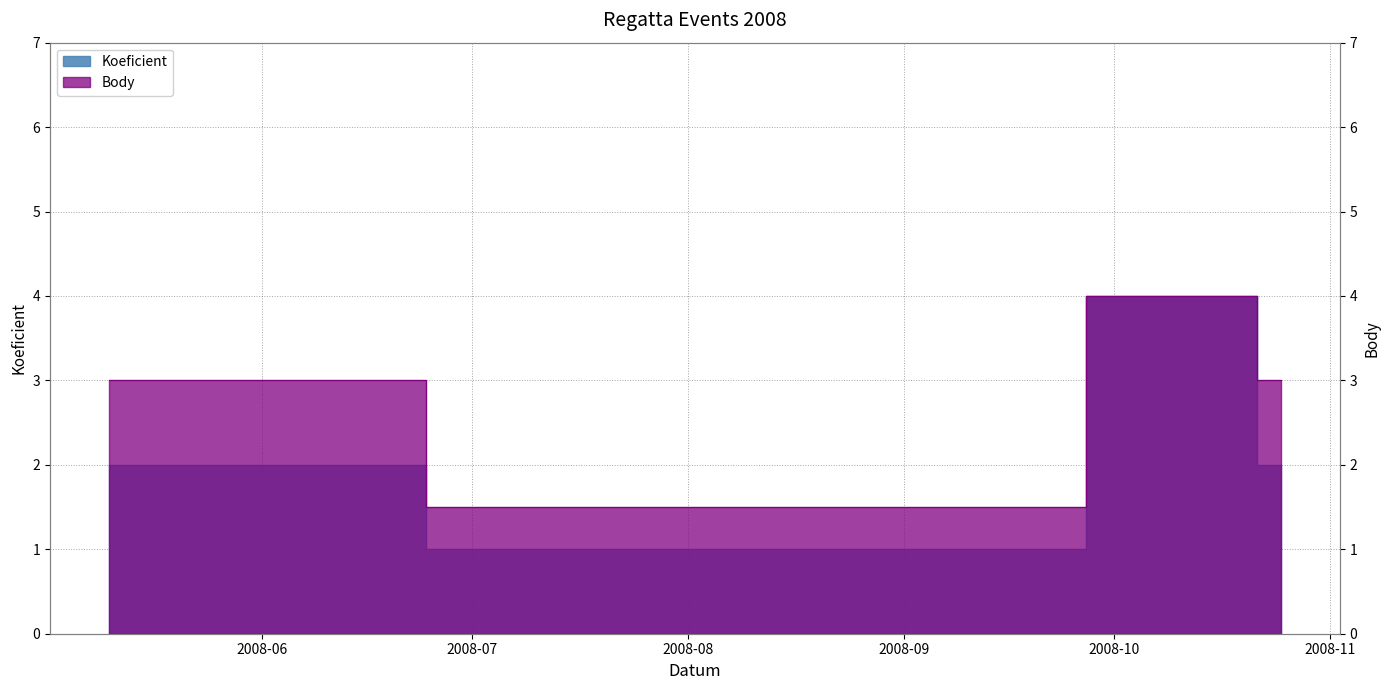

How many data points does each series have?

5